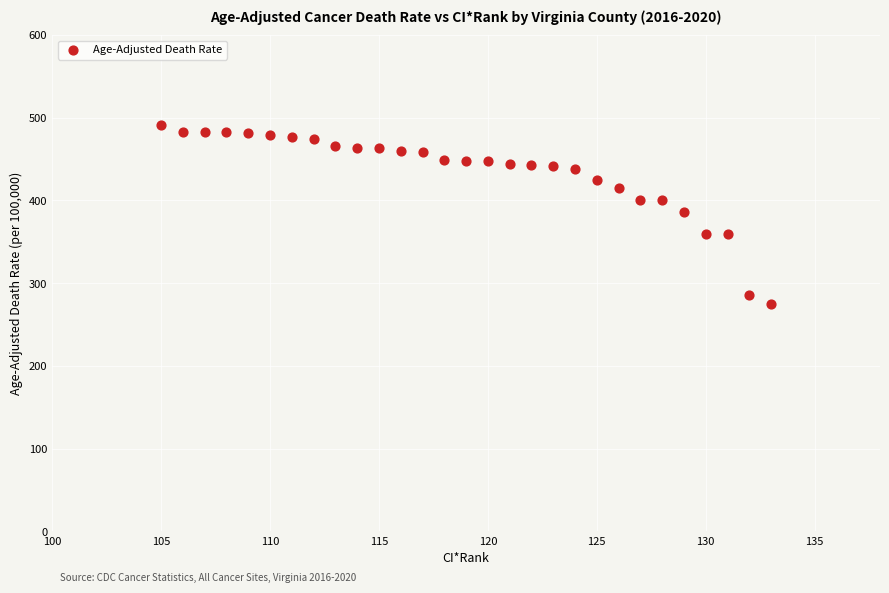

What is the range of Y values (max minus min)?

217.0